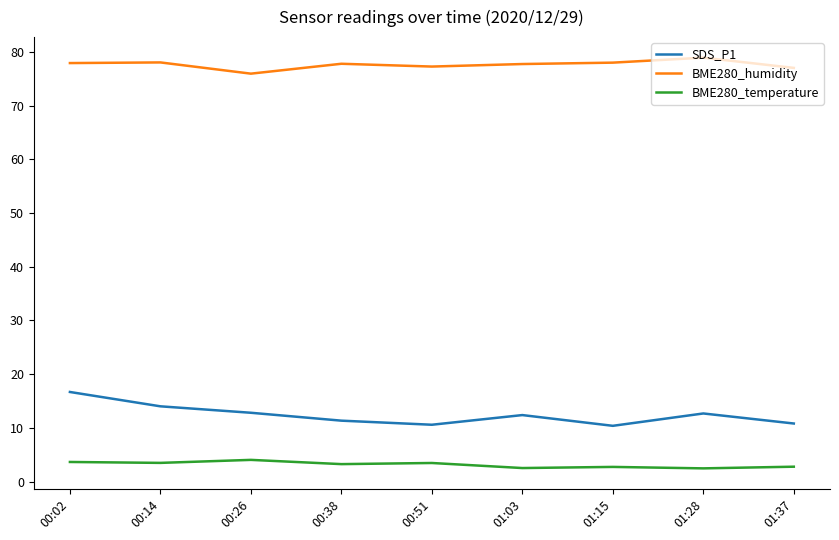

True or false: BME280_temperature and BME280_humidity intersect in this chart.

False